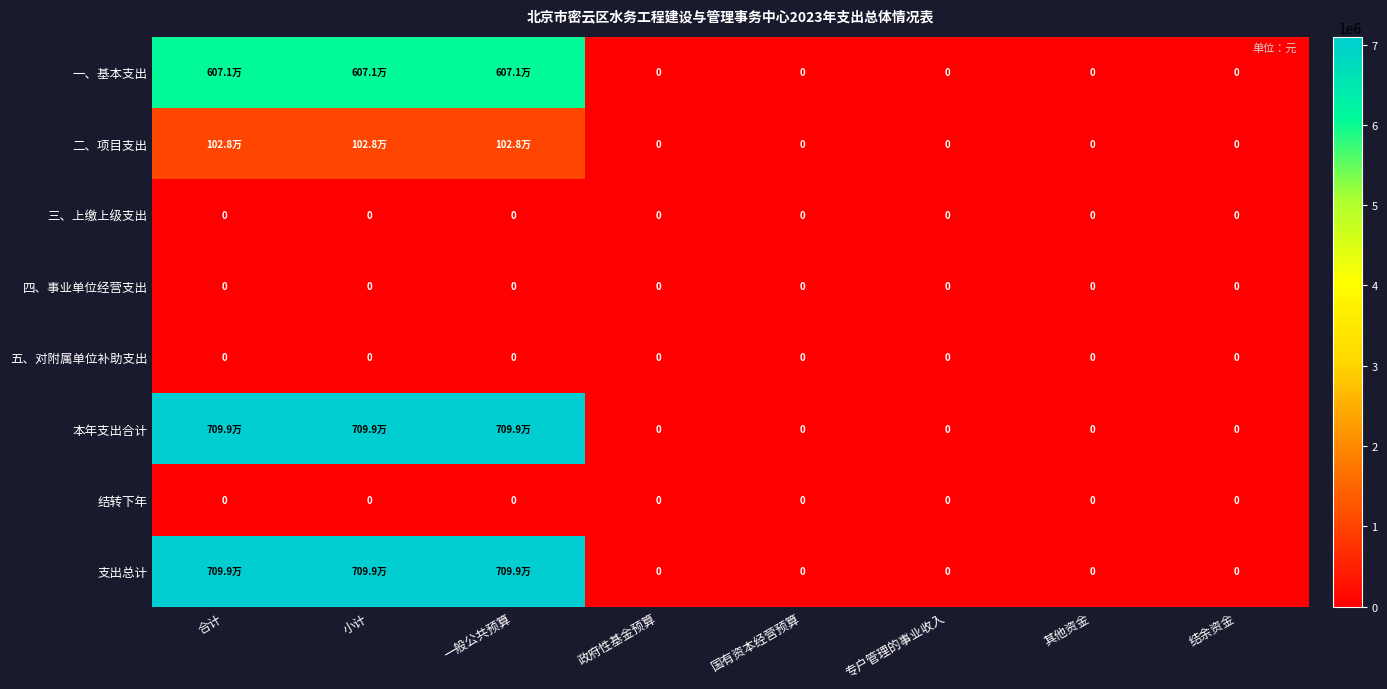

What is the sum of all 支出总计 values?

21298275.1